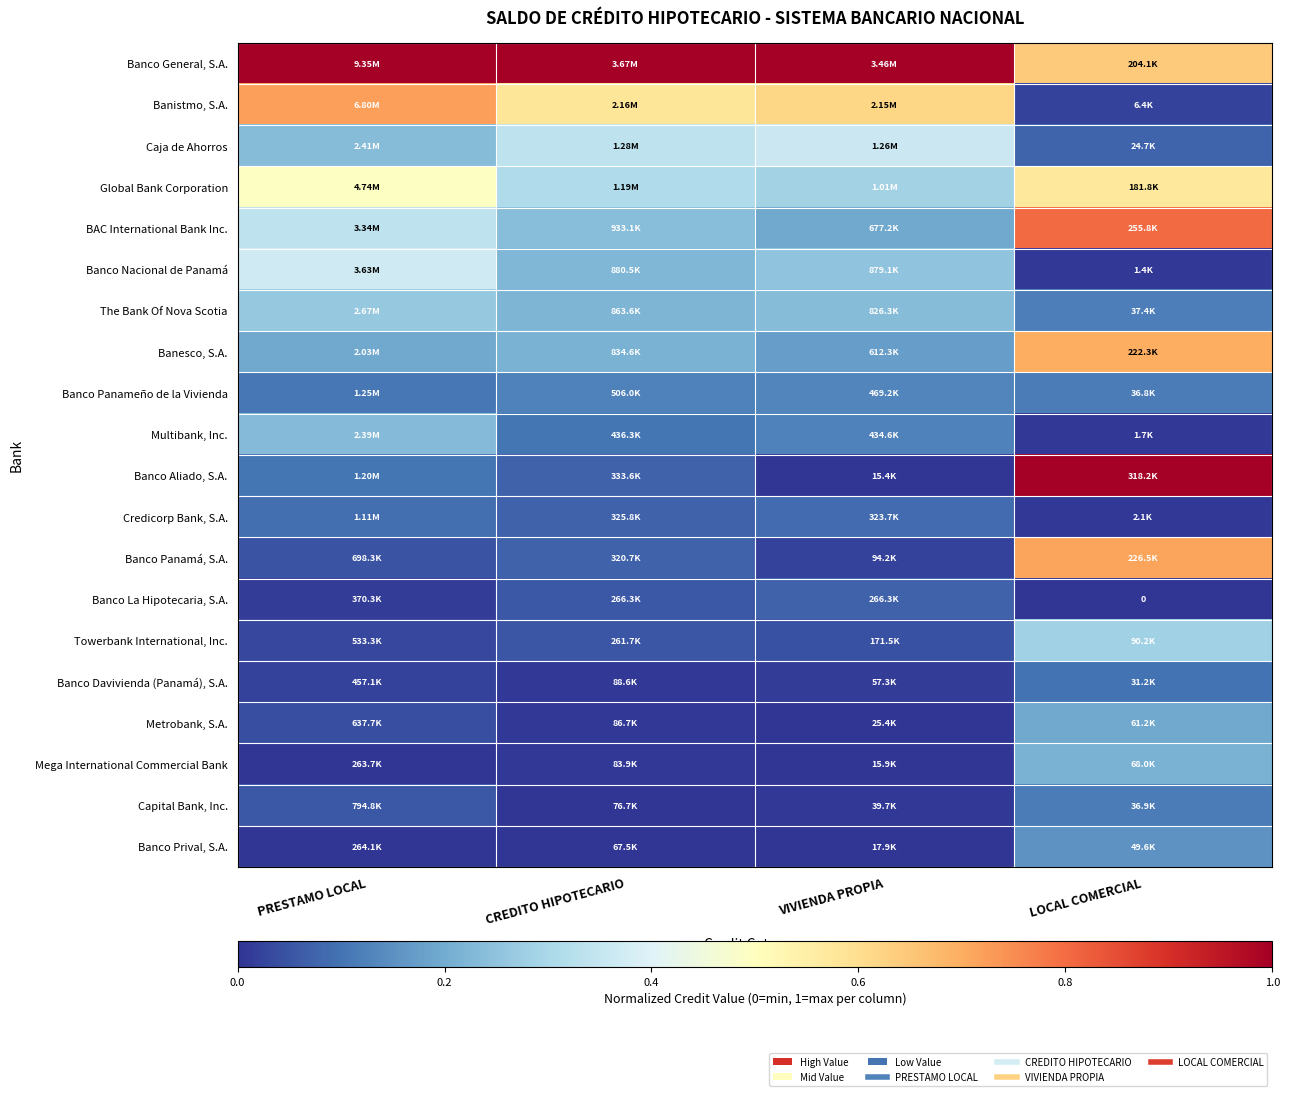

Is the value of Banco Aliado, S.A. at LOCAL COMERCIAL greater than the value of Metrobank, S.A. at LOCAL COMERCIAL?

Yes